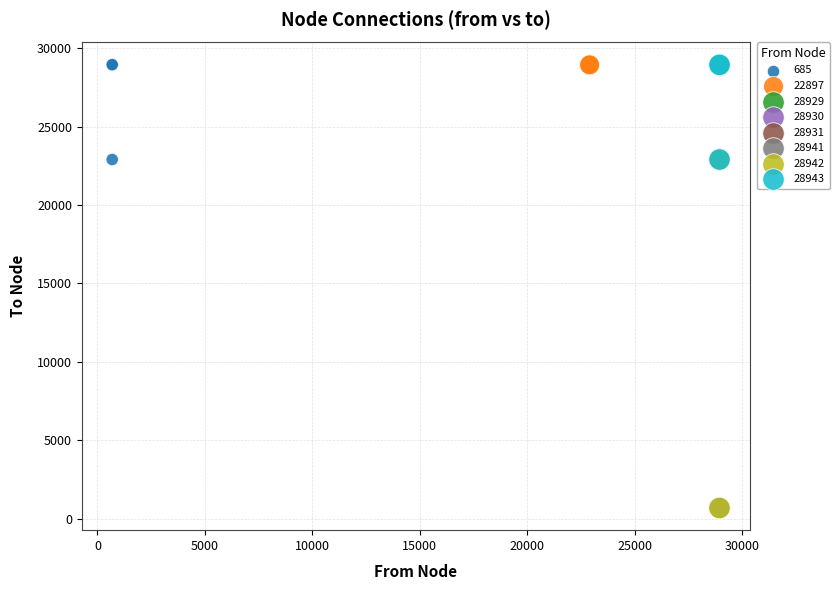

What are all the series names shown in the legend?

685, 22897, 28929, 28930, 28931, 28941, 28942, 28943